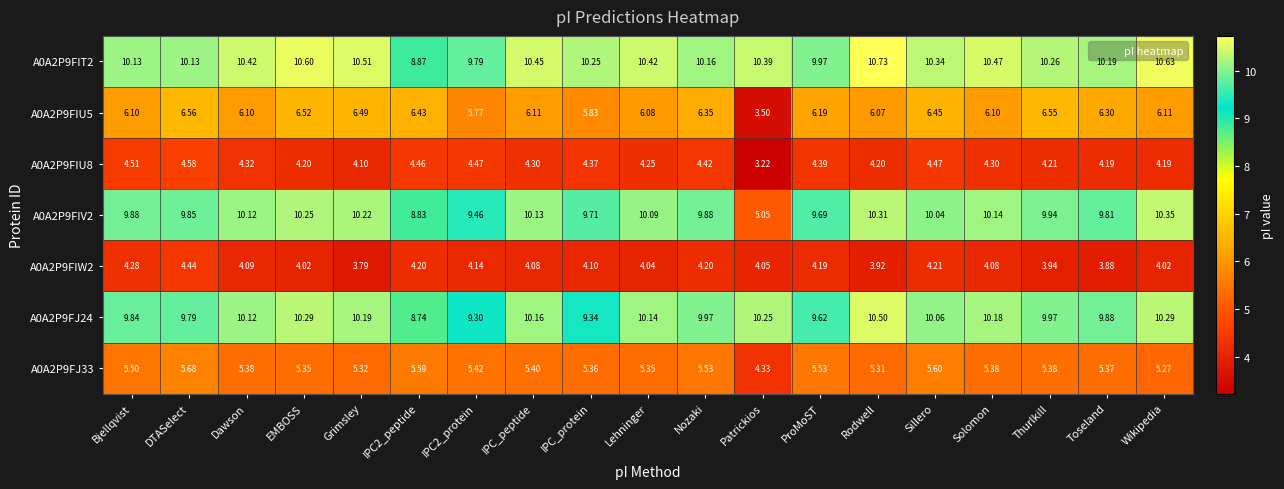

How many series are shown in this chart?

7